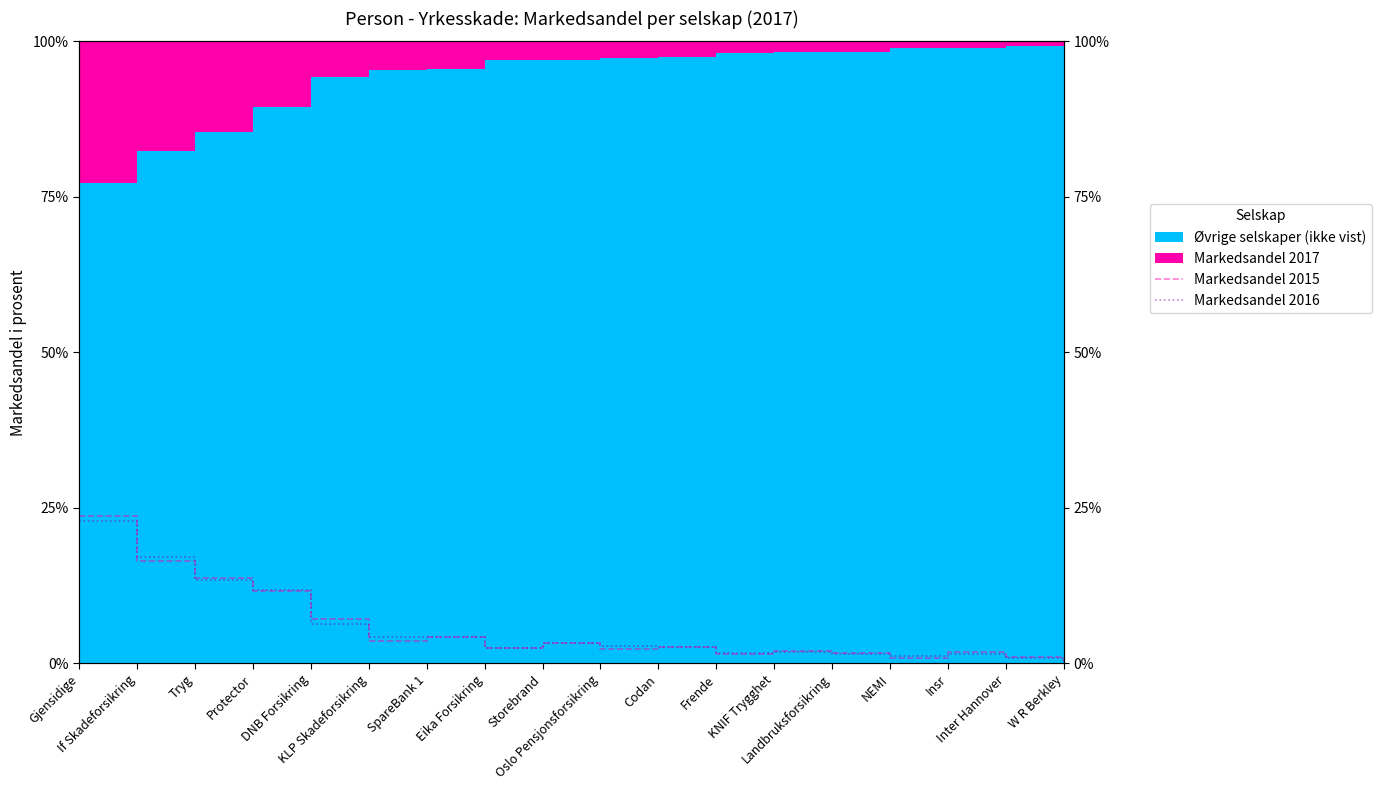

Reading left to right, extract all data points from this chart.

Markedsandel 2015: Gjensidige=23.6	If Skadeforsikring=16.5	Tryg=13.7	Protector=11.6	DNB Forsikring=7.1	KLP Skadeforsikring=3.5	SpareBank 1=4.2	Eika Forsikring=2.5	Storebrand=3.2	Oslo Pensjonsforsikring=2.3	Codan=2.7	Frende=1.5	KNIF Trygghet=2.0	Landbruksforsikring=1.7	NEMI=0.9	Insr=1.8	Inter Hannover=1.0	W R Berkley=0.2
Markedsandel 2016: Gjensidige=22.9	If Skadeforsikring=17.1	Tryg=13.3	Protector=11.8	DNB Forsikring=6.3	KLP Skadeforsikring=4.2	SpareBank 1=4.2	Eika Forsikring=2.5	Storebrand=3.3	Oslo Pensjonsforsikring=2.8	Codan=2.6	Frende=1.7	KNIF Trygghet=1.8	Landbruksforsikring=1.6	NEMI=1.1	Insr=1.6	Inter Hannover=0.9	W R Berkley=0.3